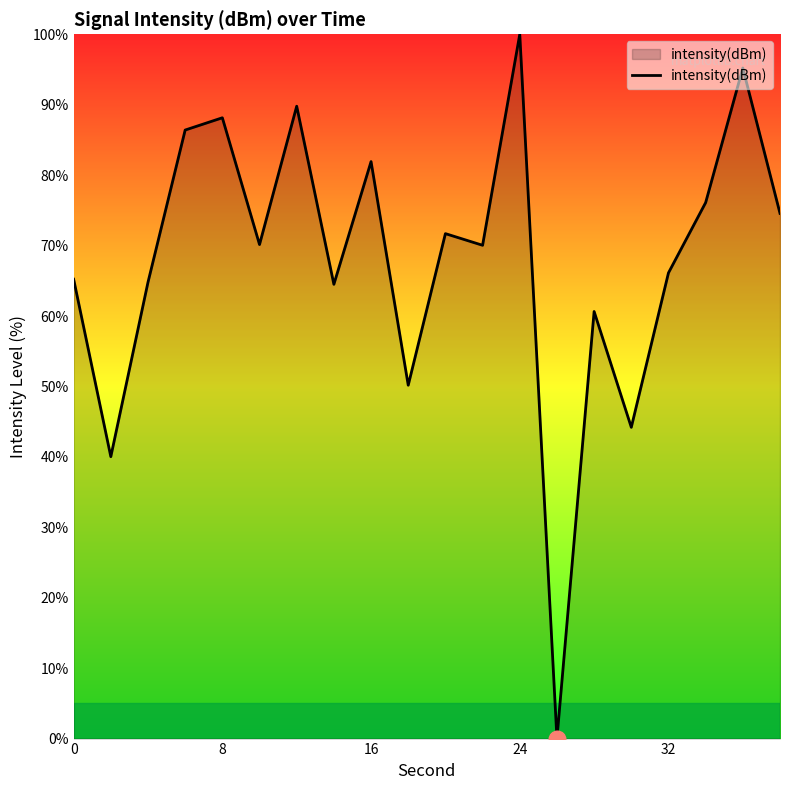

What is the average value?

68.0